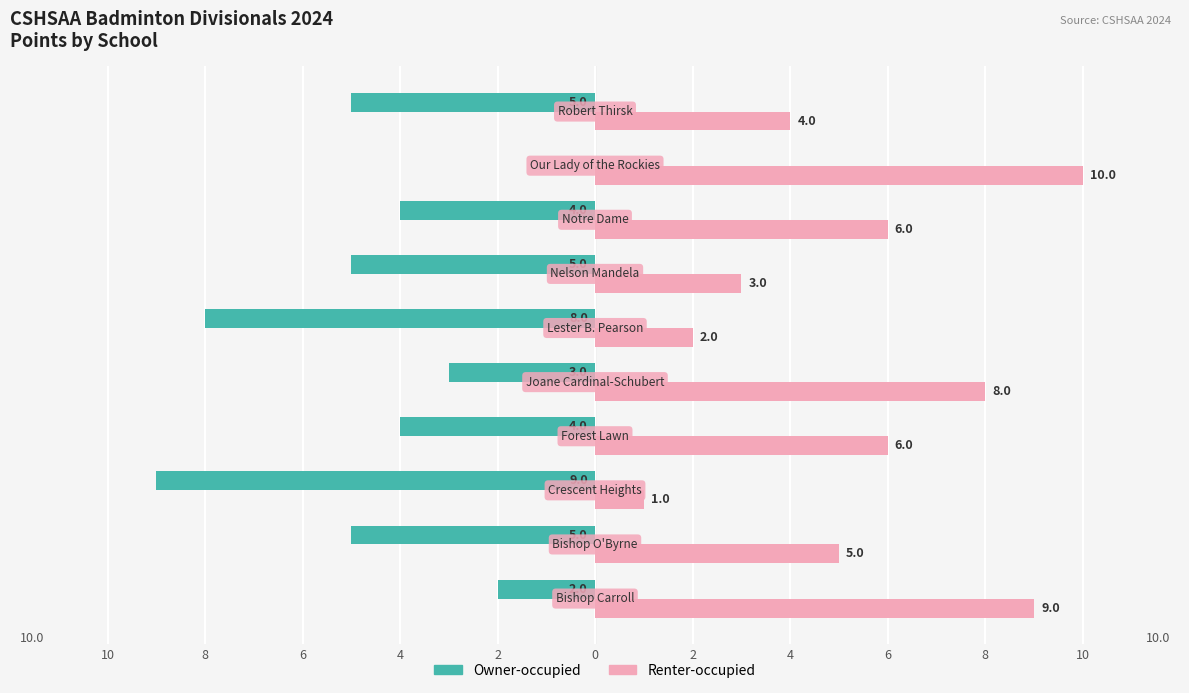

Reading right to left, what are all the values shown in this chart?

Owner-occupied: -5	0	-4	-5	-8	-3	-4	-9	-5	-2
Renter-occupied: 4	10	6	3	2	8	6	1	5	9